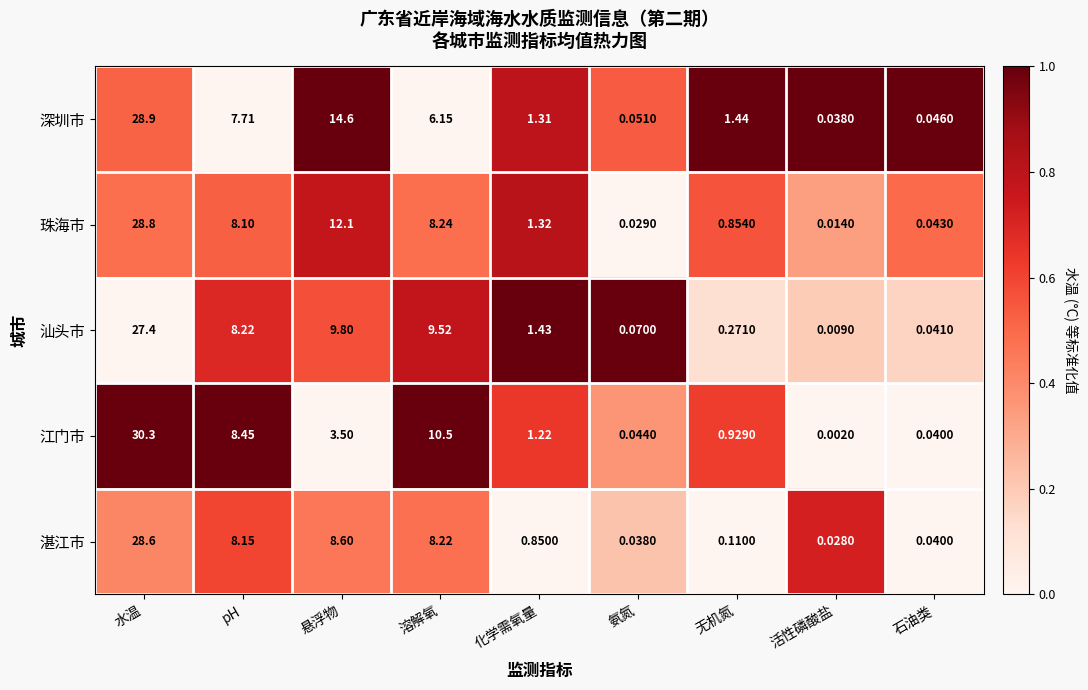

Which series has the largest total across all categories?

深圳市